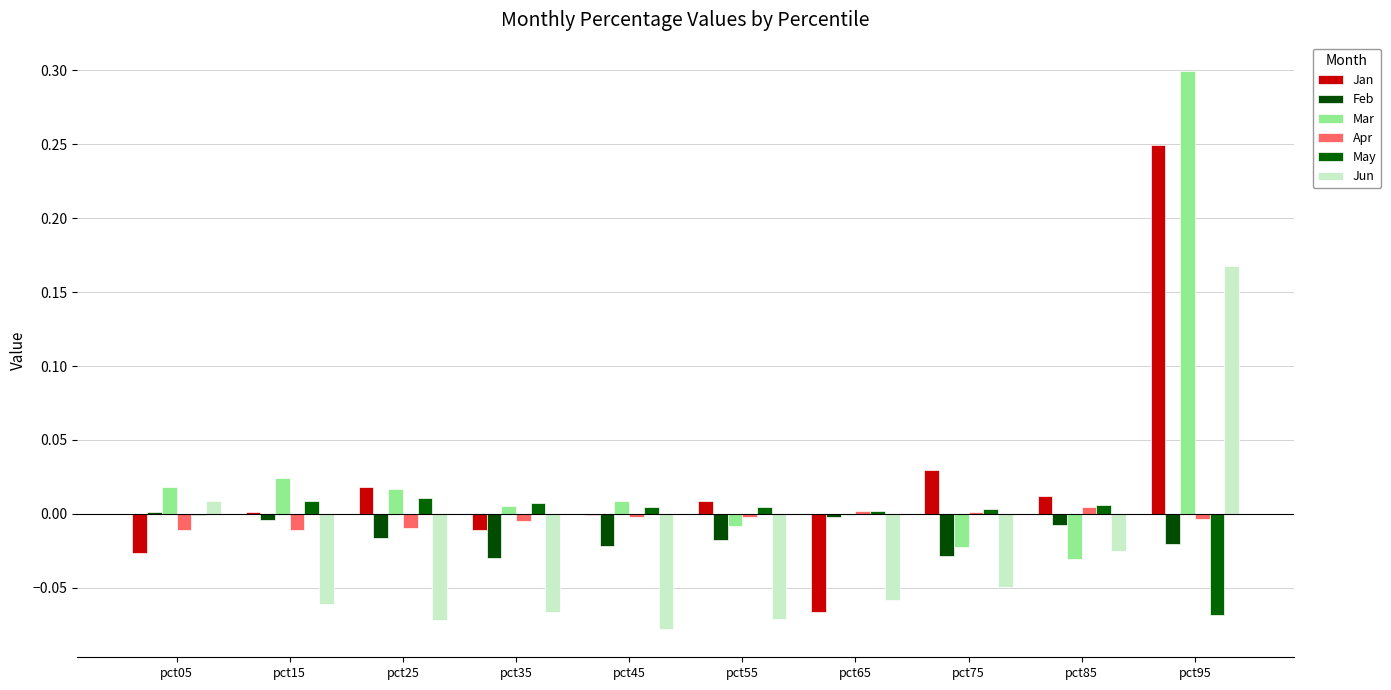

The Apr series shows 0.0 at pct75. True or false?

True